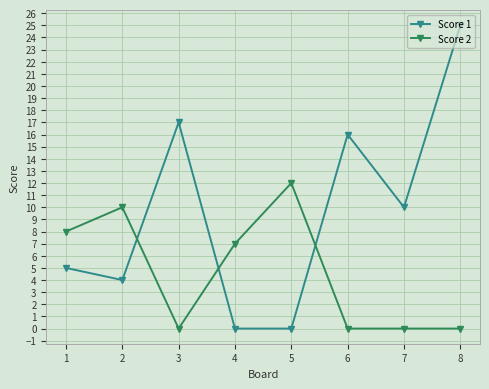

Which category has the highest value in the Score 2 series?

5